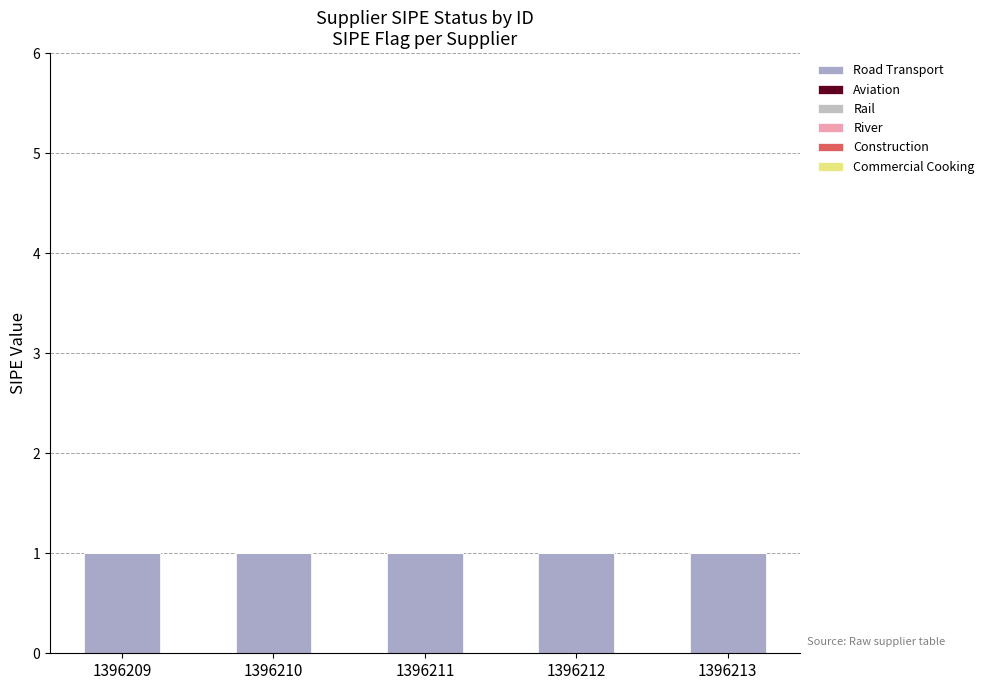

The value of Rail at 1396212 is 0. True or false?

True